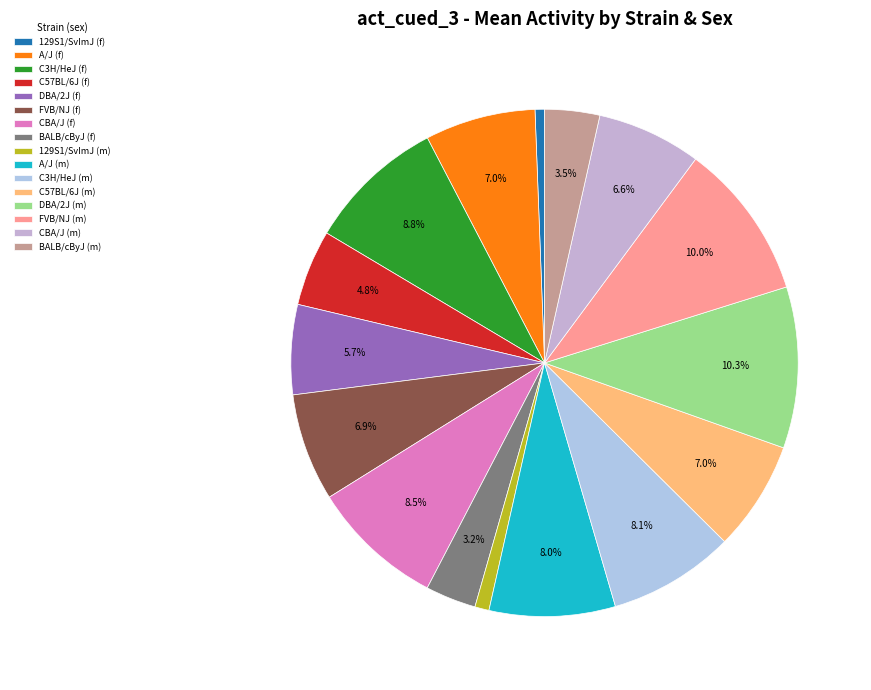

What portion of the pie excludes FVB/NJ (f)?

93.1%